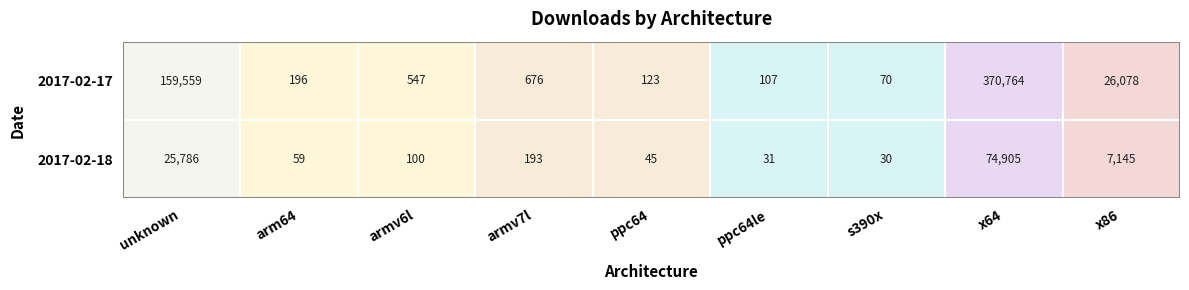

How many values in the 2017-02-18 series are below 100?

4